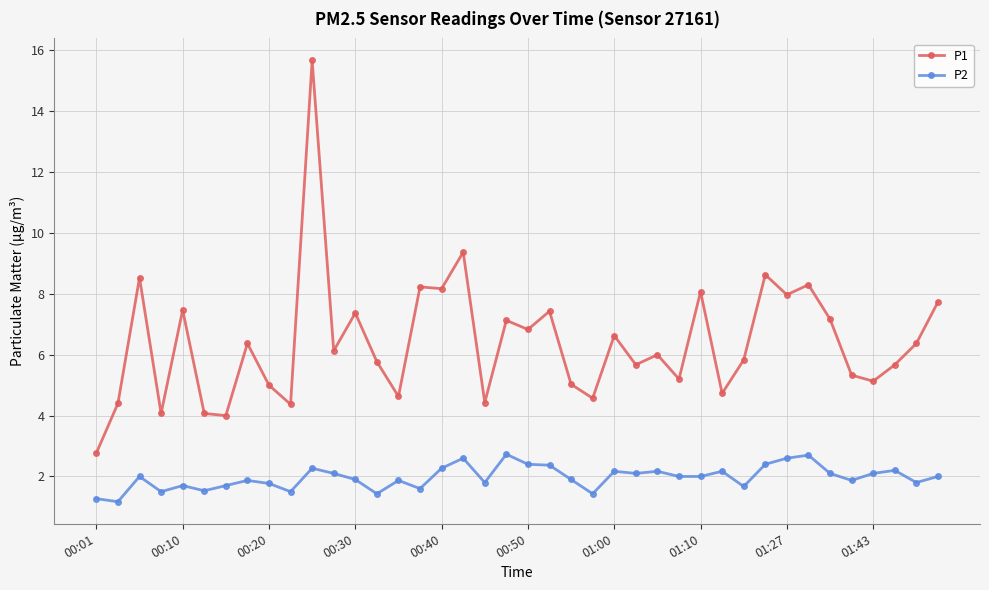

True or false: P1 and P2 cross at least once.

False